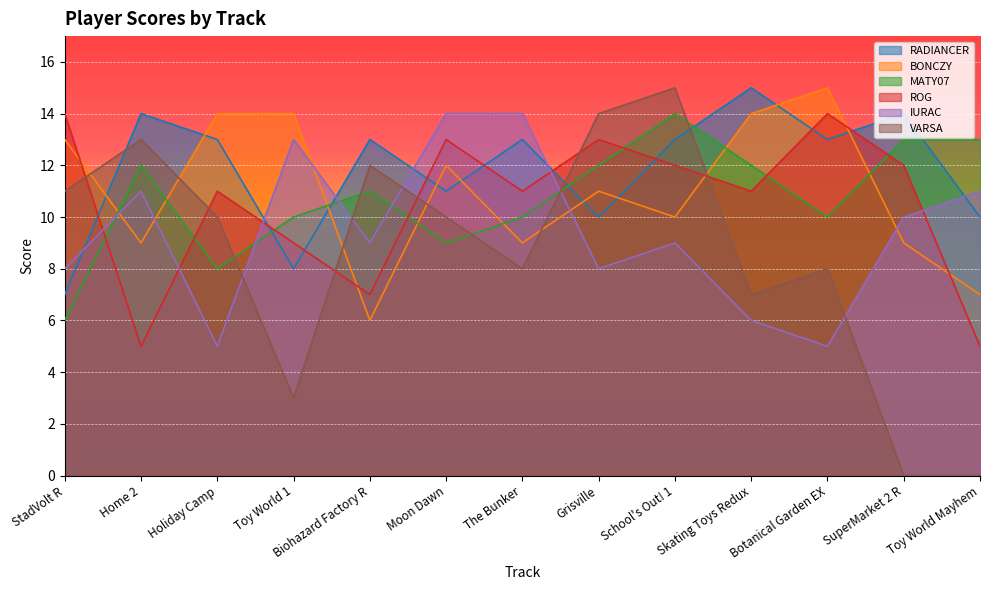

Rank the series by their maximum value, from highest to lowest.

RADIANCER, BONCZY, VARSA, MATY07, ROG, IURAC